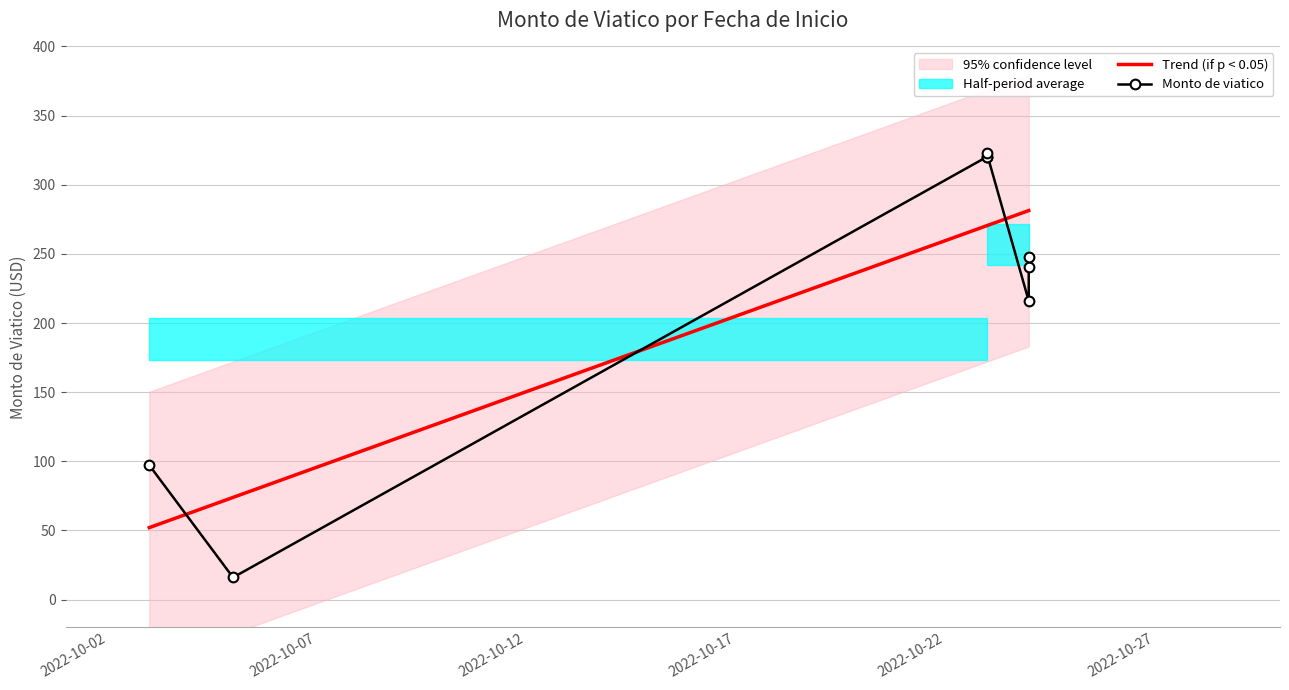

Count the number of categories in the chart.

8